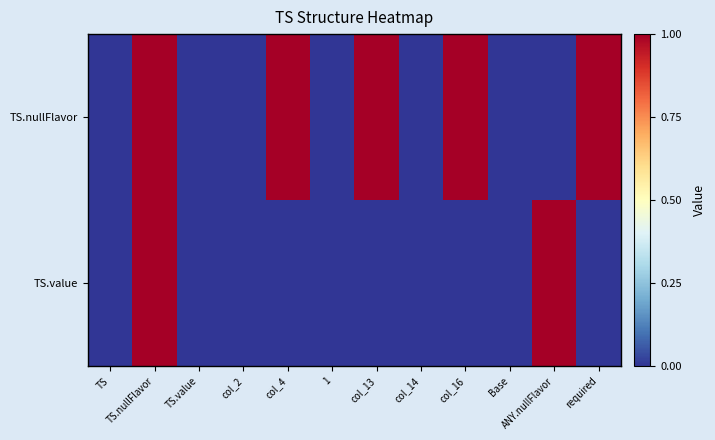

How many distinct data groups are displayed?

2